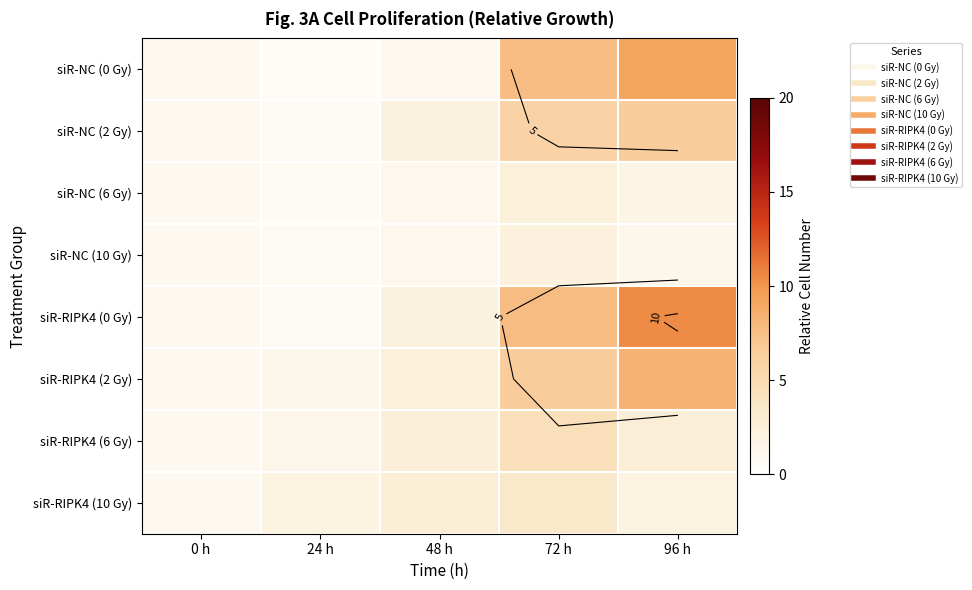

The value of siR-RIPK4 (0 Gy) at 0 h is 1.0. True or false?

True